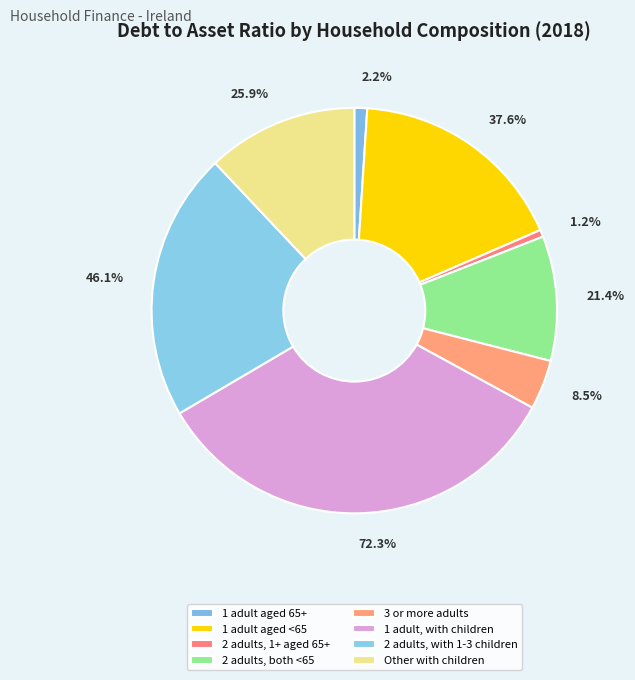

To the nearest percent, what portion does Other with children represent?

12%